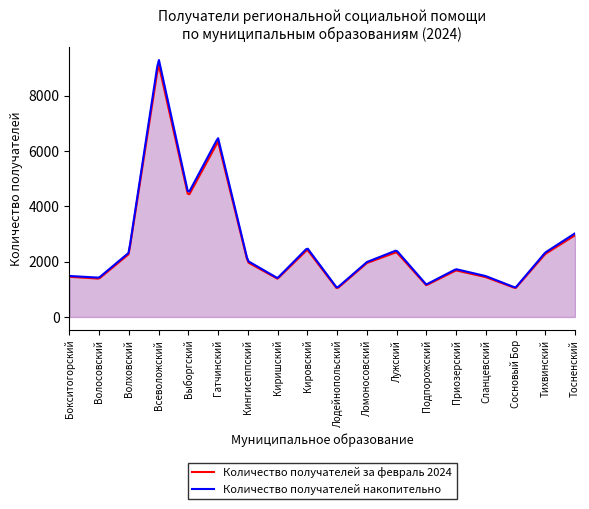

True or false: Количество получателей за февраль 2024 has more than 1 interior local peaks.

True